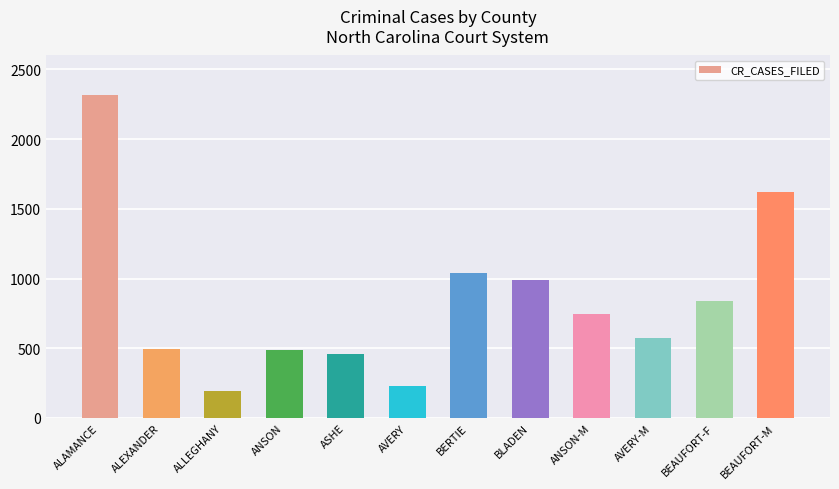

The chart shows a value of 803 at AVERY-M. True or false?

False